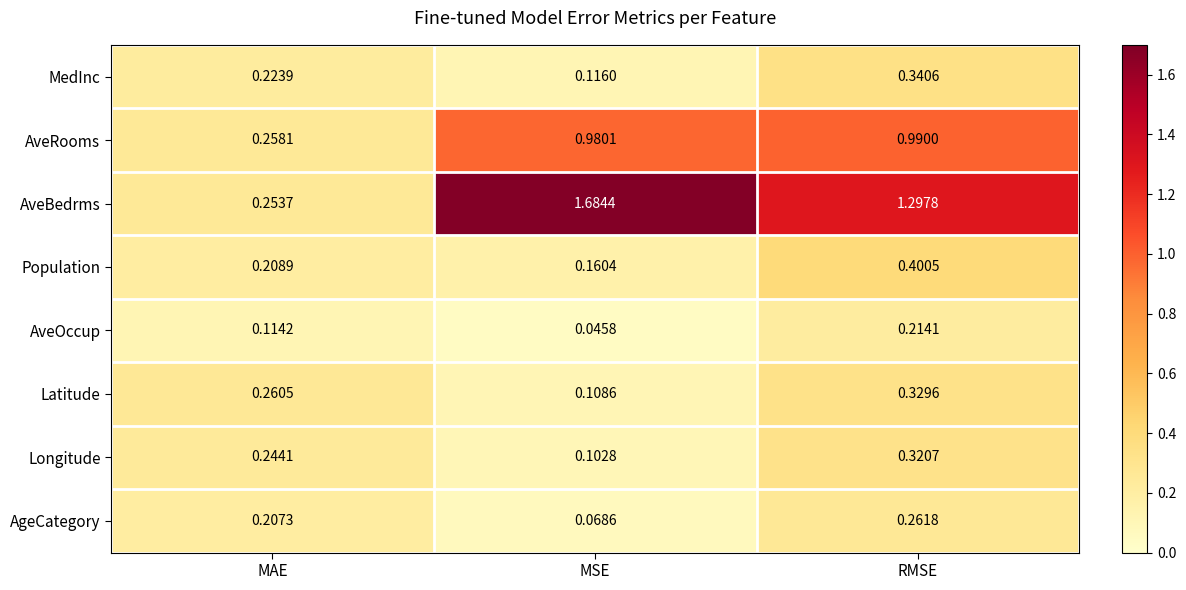

Where is Latitude nearest to the value 0?

MSE